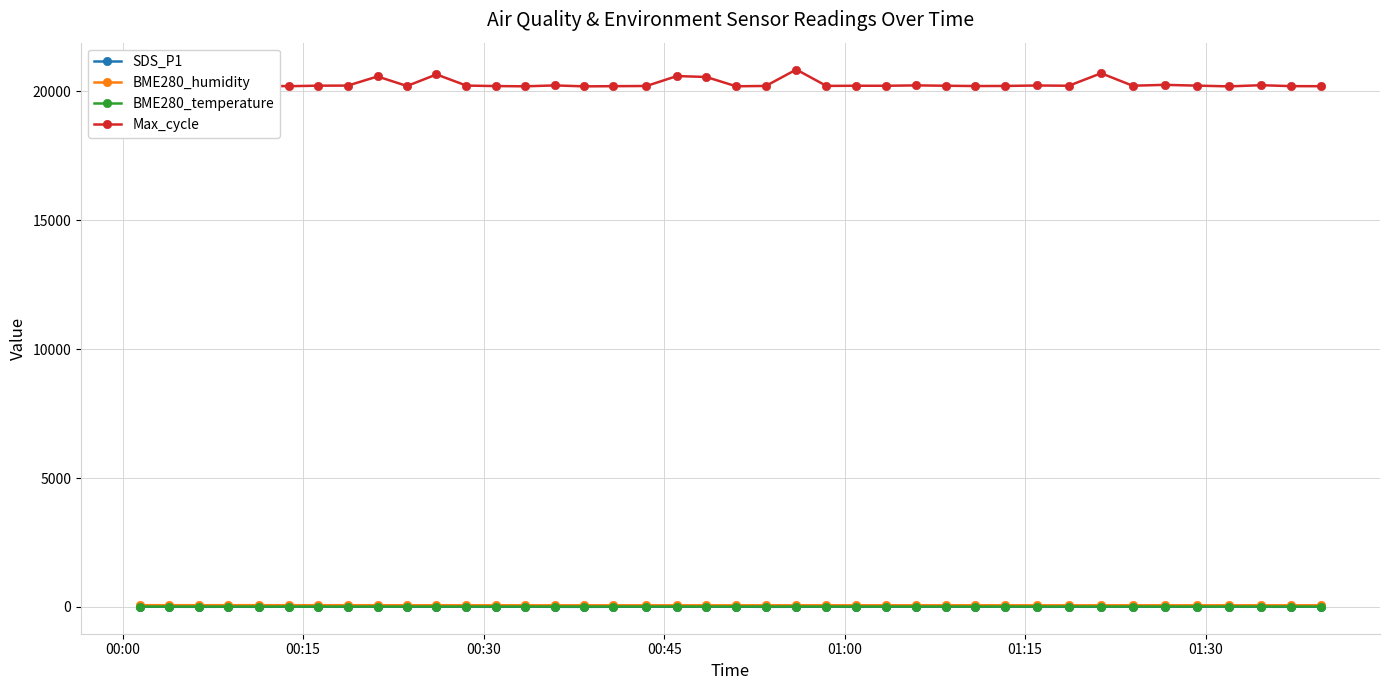

Which series has the largest total across all categories?

Max_cycle